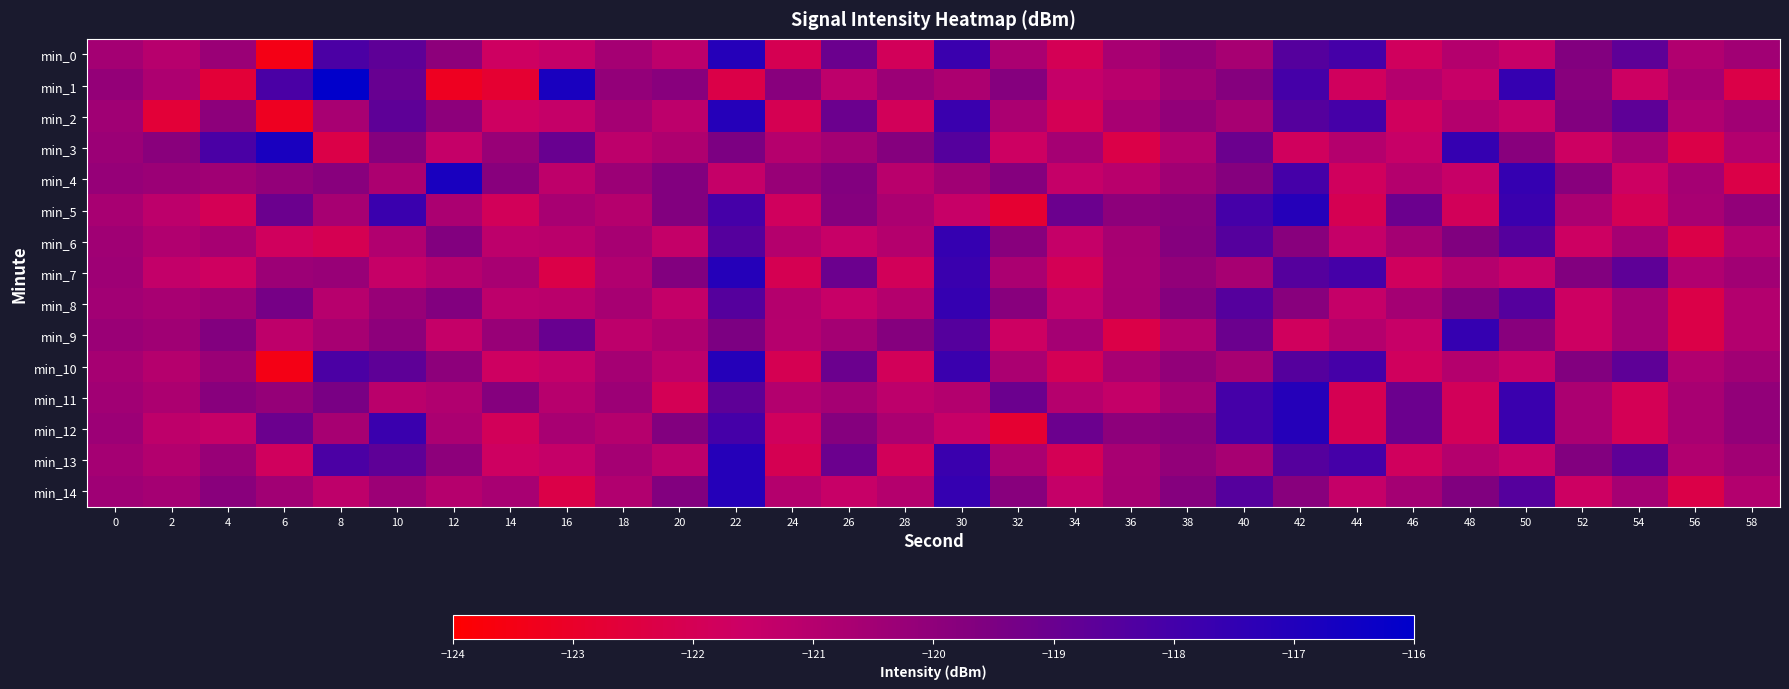

What is the maximum value shown in the chart?

-116.0